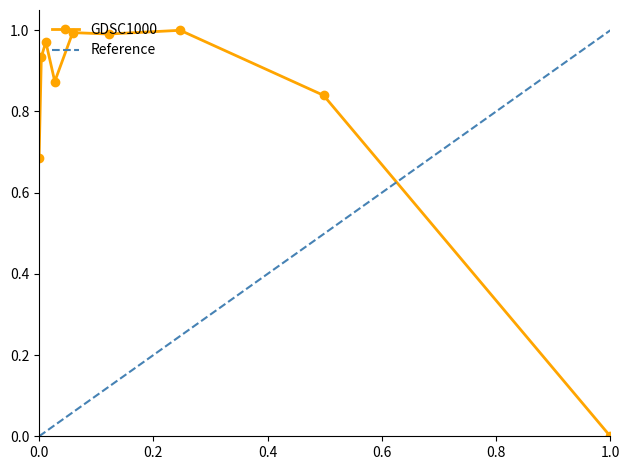

Is this an area chart (filled region under the line)?

No